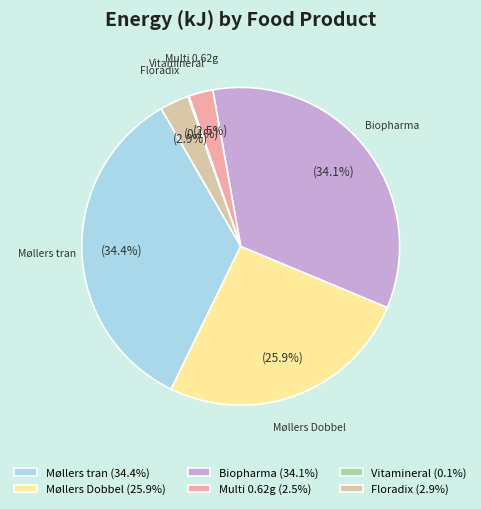

Is there any slice that represents more than half of the pie?

No